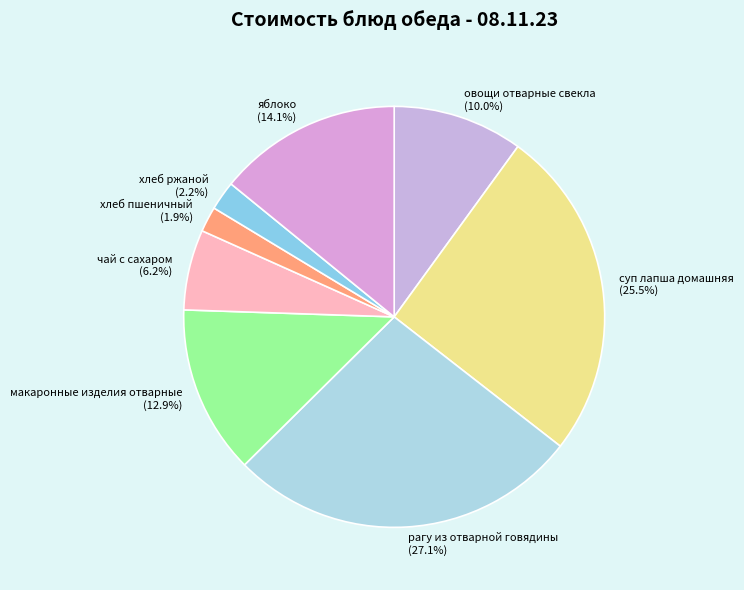

The рагу из отварной говядины slice represents 38% of the pie. True or false?

False